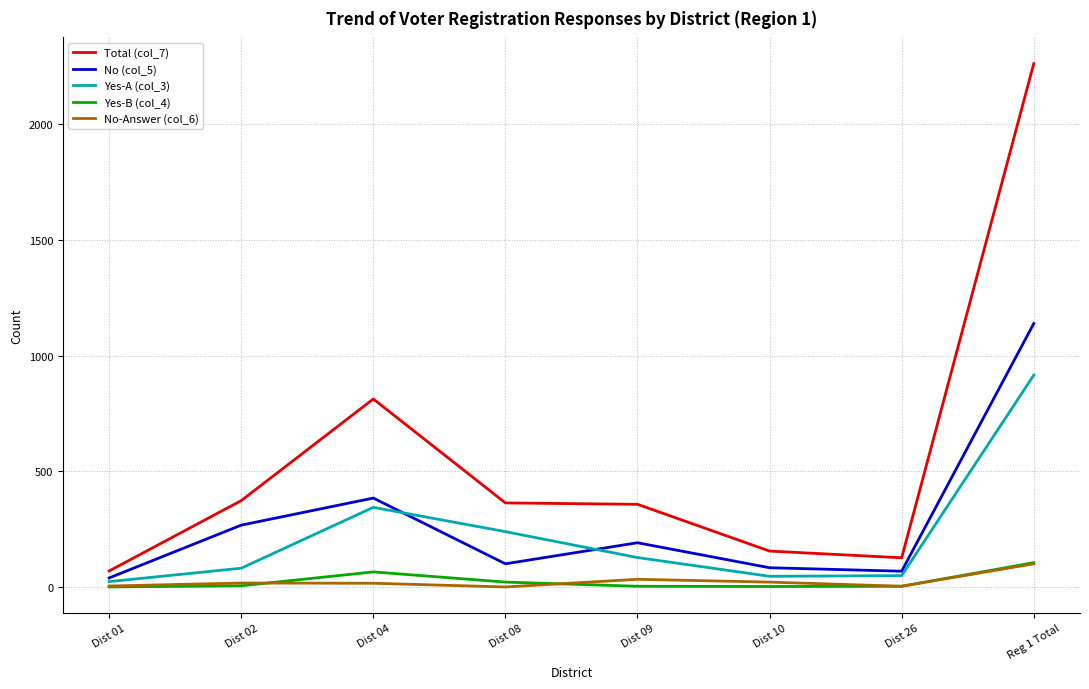

Which series has the largest range (max minus min)?

Total (col_7)